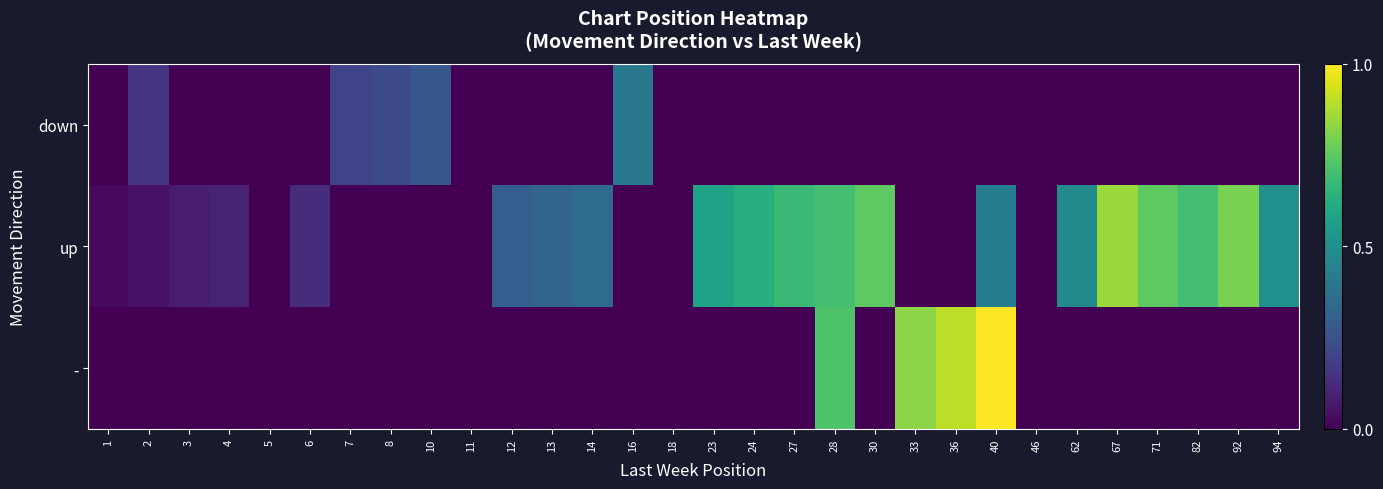

At which category is the sum across all series the highest?

40